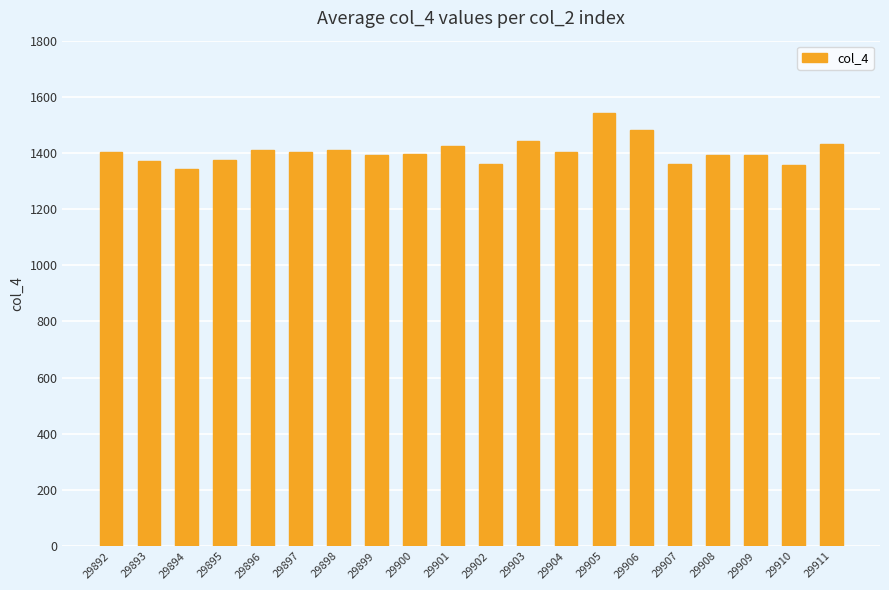

Read the value at 29893.

1370